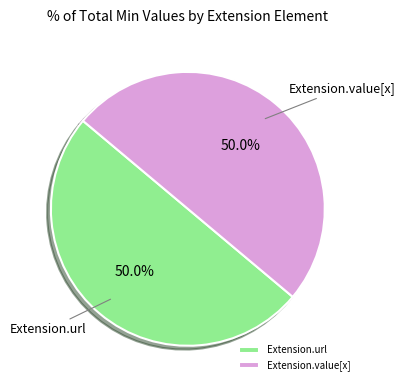

What percentage do Extension.url and Extension.value[x] together represent?

100.0%